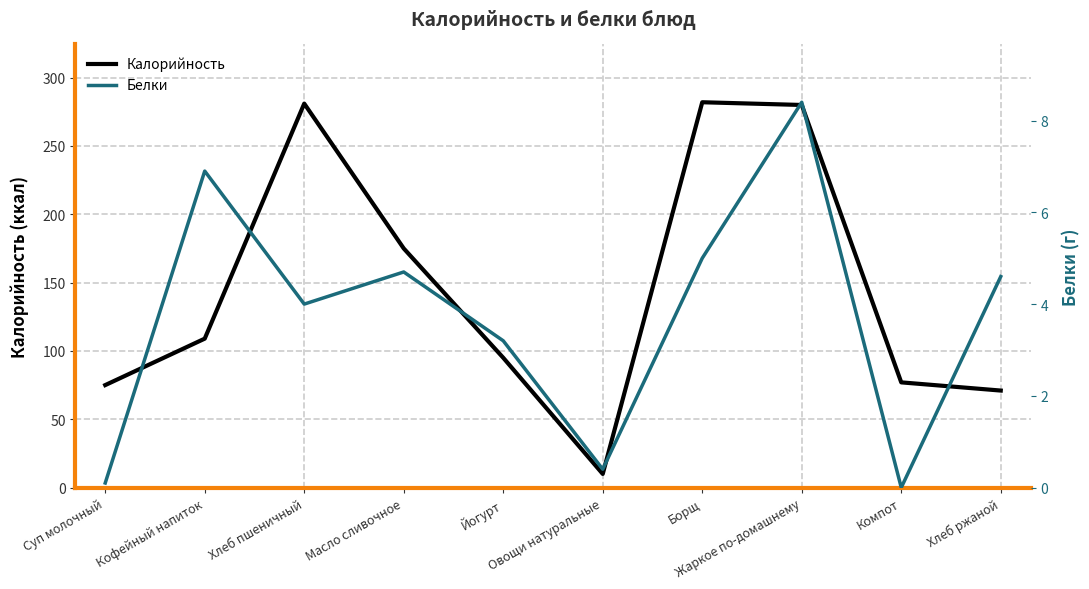

Which series has the widest spread of values?

Калорийность